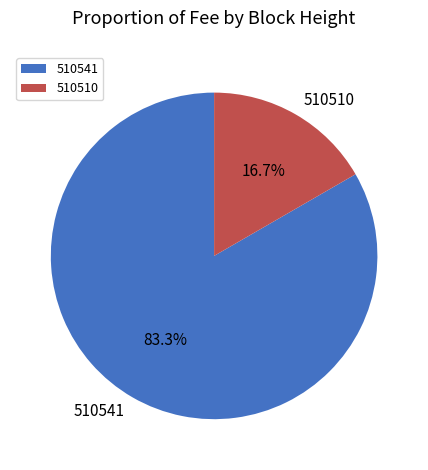

Count the number of slices in the pie.

2